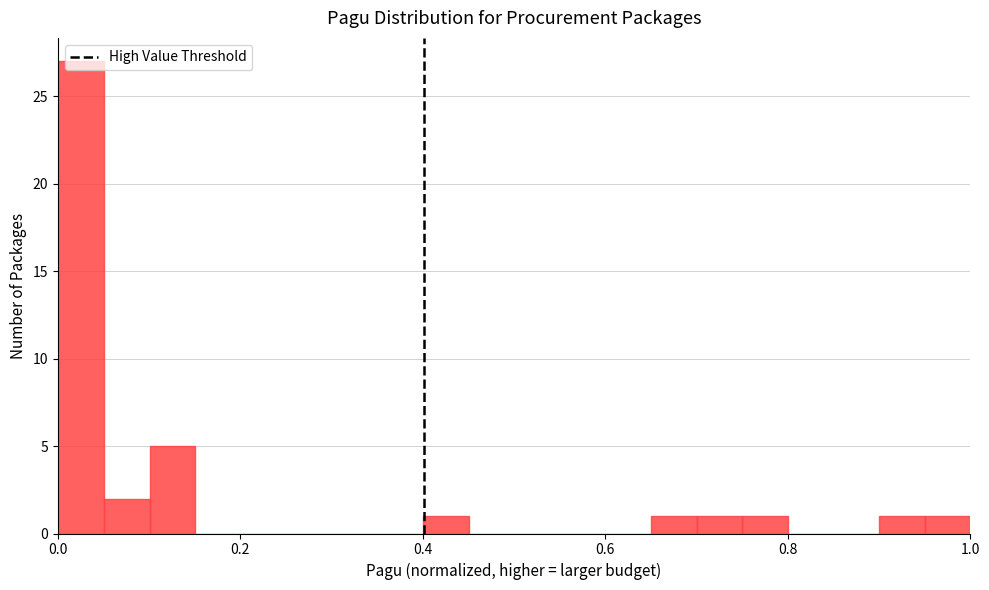

Read against the x-axis, roughly where is the centre of the tallest bar?

0.02